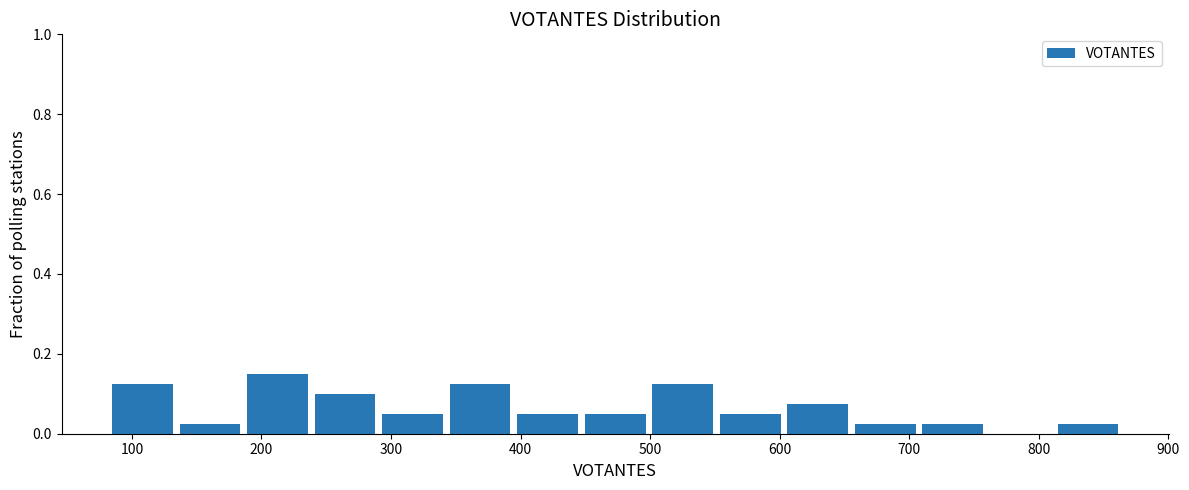

Reading left to right, transcribe this chart: for each bar, give the range it covers on the x-axis and its height. Neither the bar edges nor the heights are printed on the chart, so give them approximately, as read against the axes.

80 to 130: 0.12
130 to 190: 0.02
190 to 240: 0.16
240 to 290: 0.10
290 to 340: 0.06
340 to 390: 0.12
390 to 450: 0.06
450 to 500: 0.06
500 to 550: 0.12
550 to 600: 0.06
600 to 660: 0.08
660 to 710: 0.02
710 to 760: 0.02
760 to 810: 0
810 to 860: 0.02